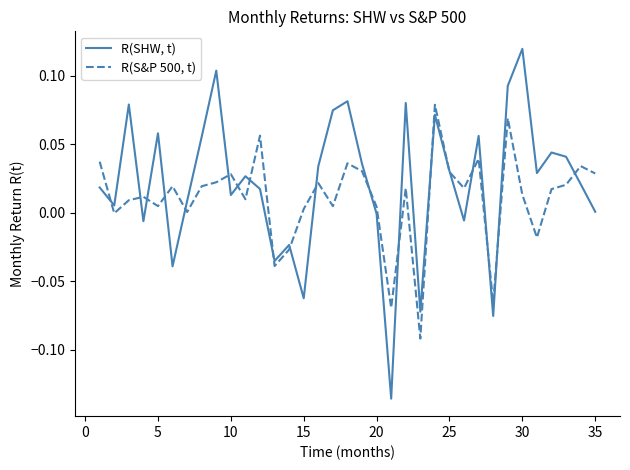

True or false: R(SHW, t) and R(S&P 500, t) intersect in this chart.

True